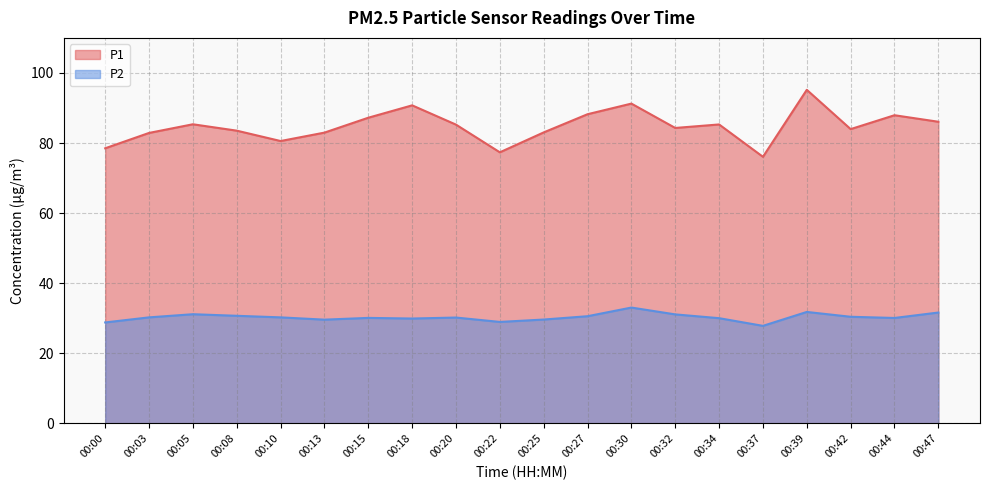

Reading right to left, transcribe all the data shown in this chart.

P1: 86.1	87.9	84.0	95.2	76.1	85.3	84.3	91.2	88.2	83.0	77.3	85.2	90.8	87.2	83.0	80.6	83.5	85.3	82.9	78.5
P2: 31.6	30.1	30.4	31.8	27.8	30.0	31.1	33.0	30.6	29.6	28.9	30.2	29.9	30.1	29.6	30.2	30.7	31.1	30.2	28.8